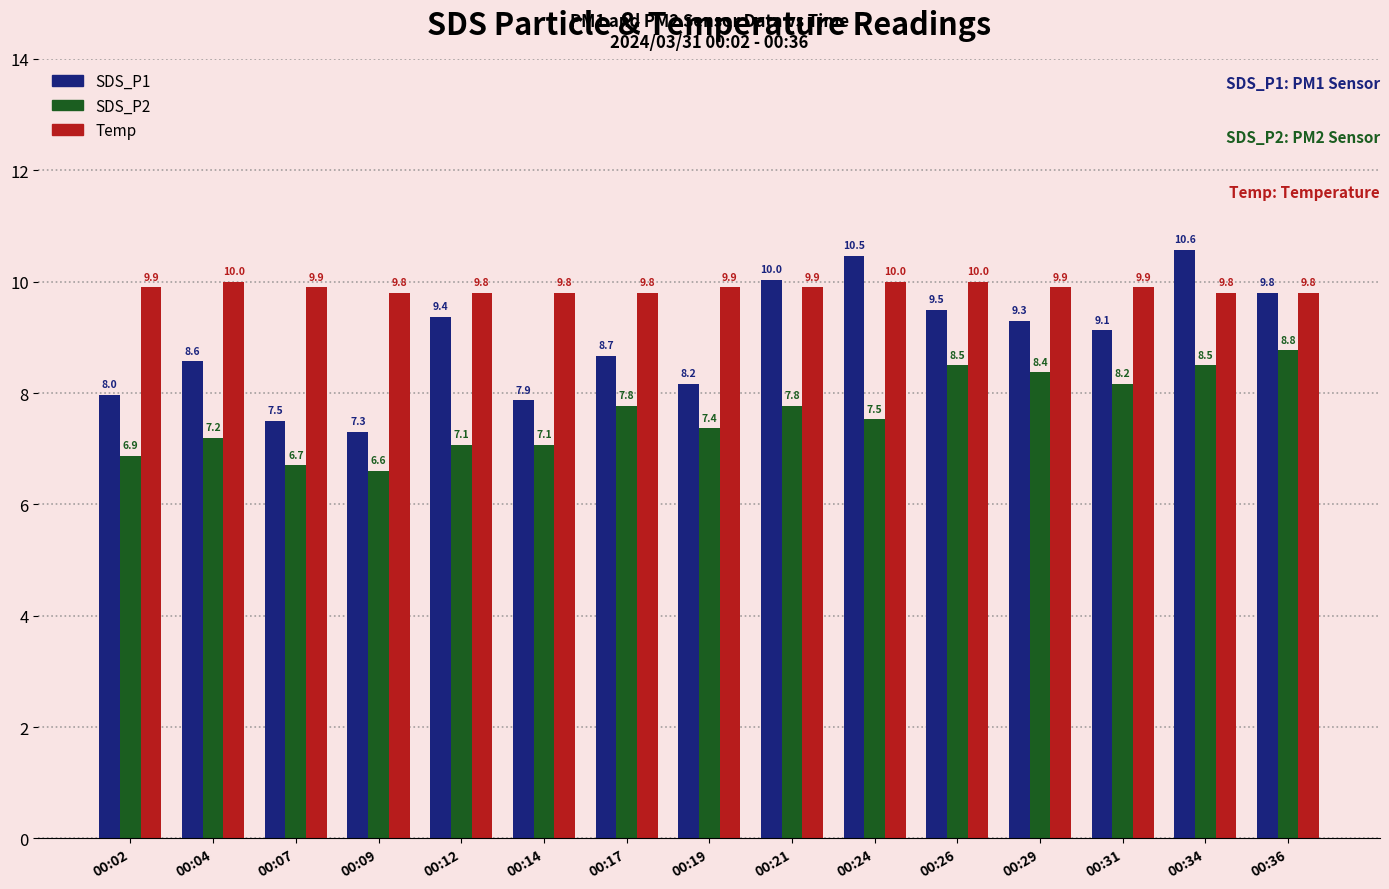

What is the sum of the SDS_P2 values at 00:17 and 00:21?

15.5